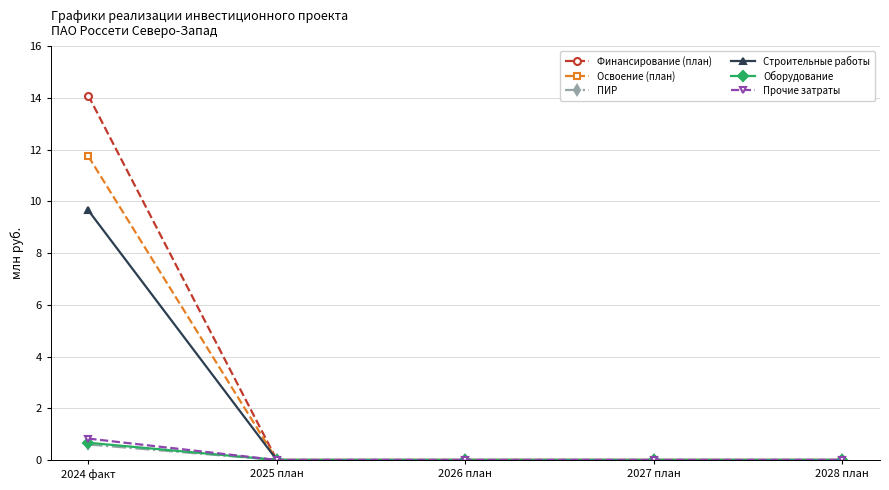

Reading left to right, extract all data points from this chart.

Финансирование (план): 14.1	0.0	0.0	0.0	0.0
Освоение (план): 11.7	0.0	0.0	0.0	0.0
ПИР: 0.6	0.0	0.0	0.0	0.0
Строительные работы: 9.6	0.0	0.0	0.0	0.0
Оборудование: 0.7	0.0	0.0	0.0	0.0
Прочие затраты: 0.8	0.0	0.0	0.0	0.0